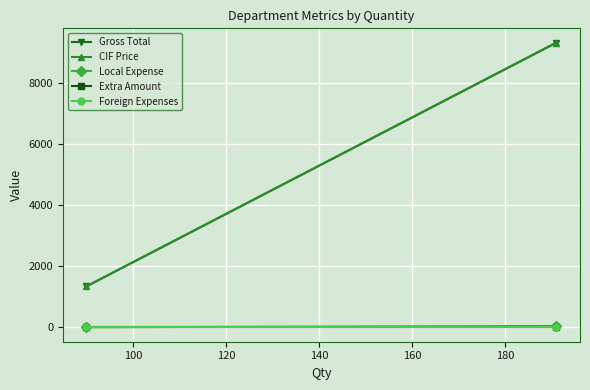

What is the difference between the highest and lowest values at 100?

9320.2